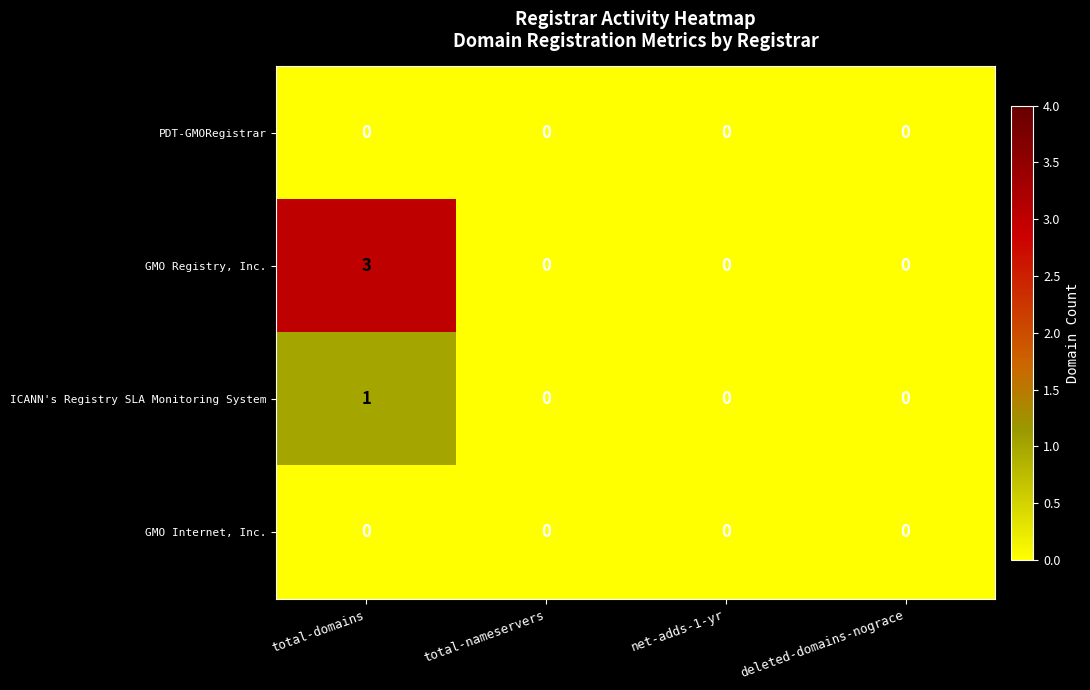

Between total-domains and total-nameservers, which series saw the biggest shift?

GMO Registry, Inc.